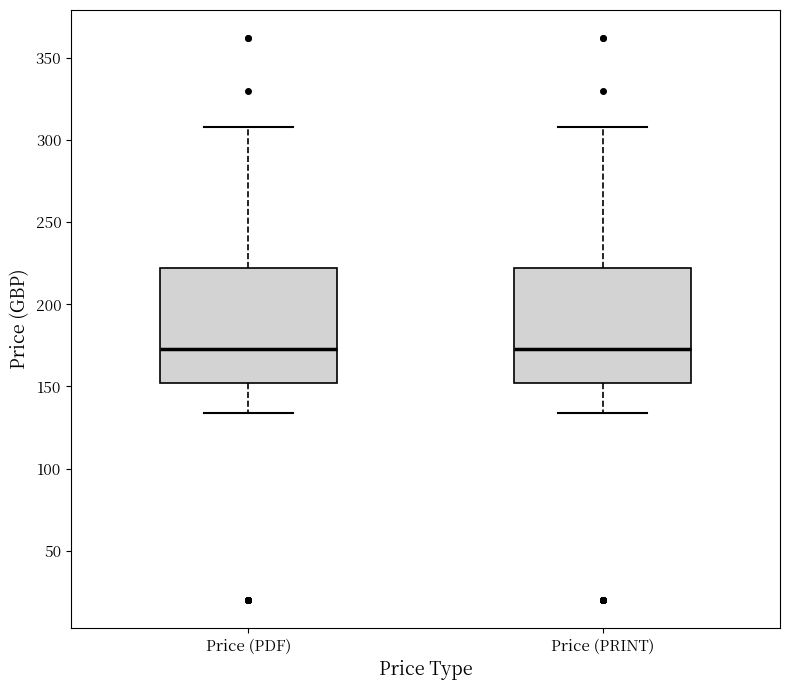

Where does the upper whisker of the box for Price (PDF) end on the y-axis? The values are not printed on the chart, so give them approximately, as read against the axis.

310